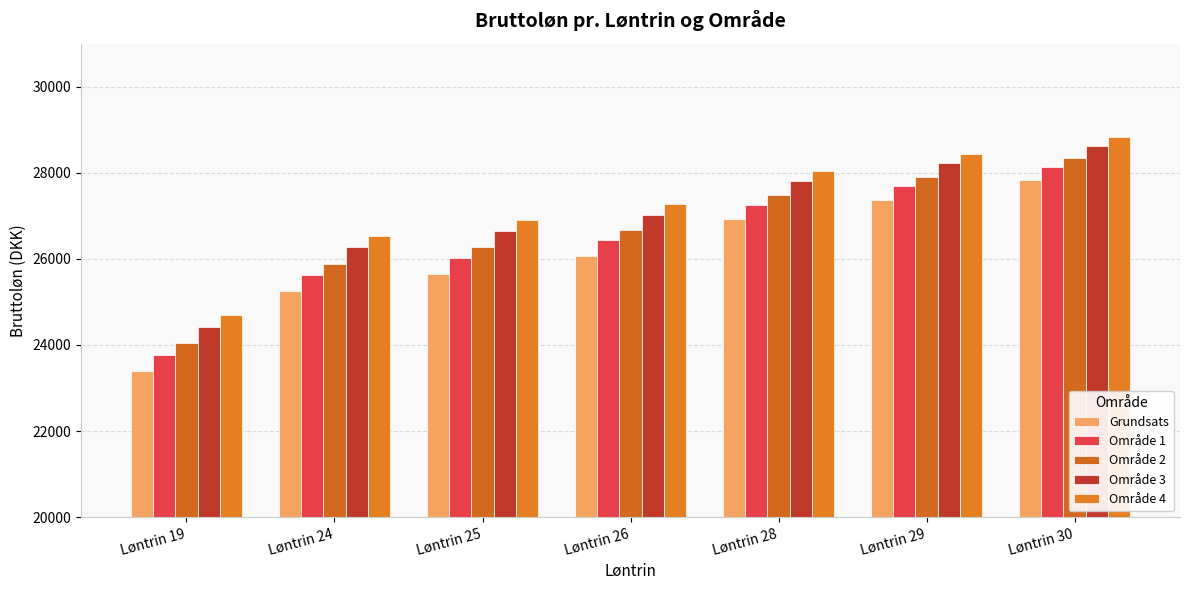

True or false: Område 2 has a value of 39672.4 at Løntrin 30.

False